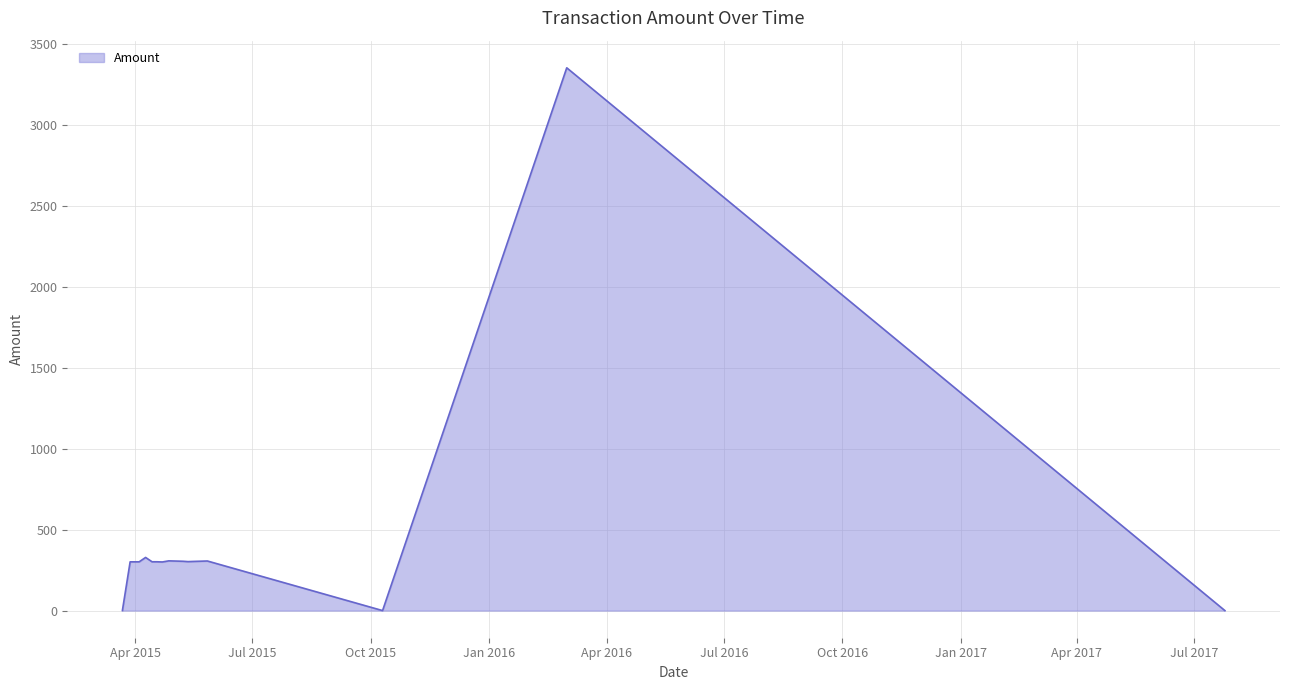

Between 2015-03-22 and 2015-05-12, which is larger?

2015-05-12